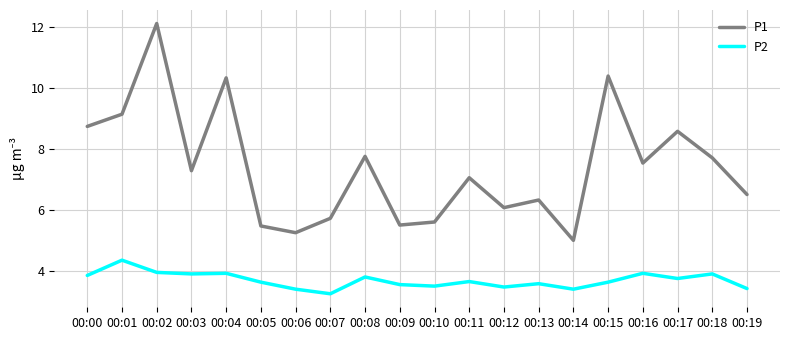

What is the maximum value shown in the chart?

12.1